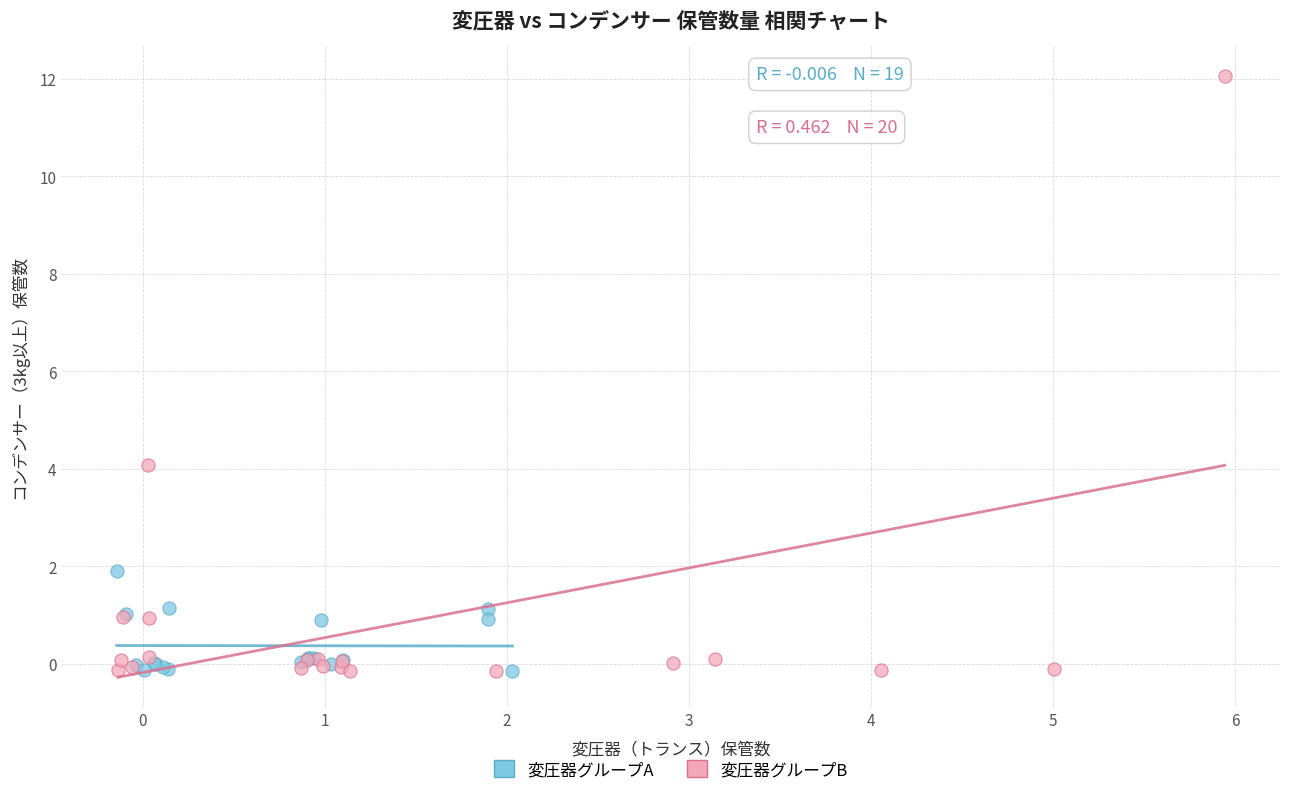

Which series reaches the maximum Y coordinate?

変圧器グループB